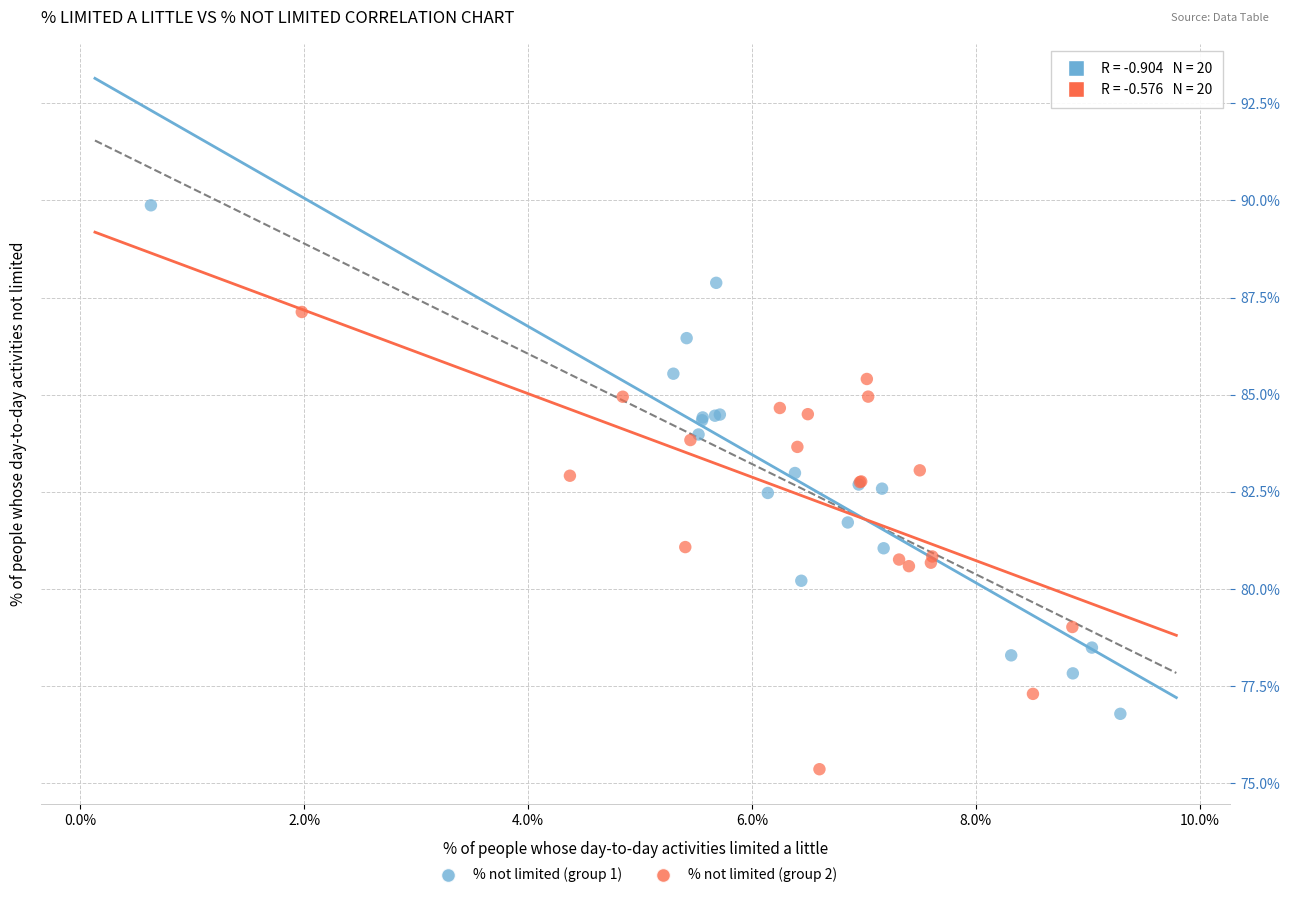

Which series has the widest spread of Y values?

% not limited (group 1)